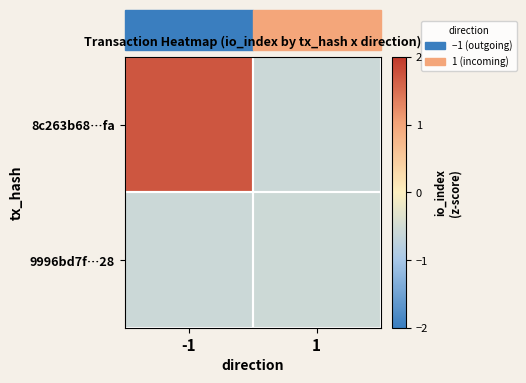

Reading left to right, extract all data points from this chart.

8c263b68…fa: -1=1.7	1=-0.6
9996bd7f…28: -1=-0.6	1=-0.6